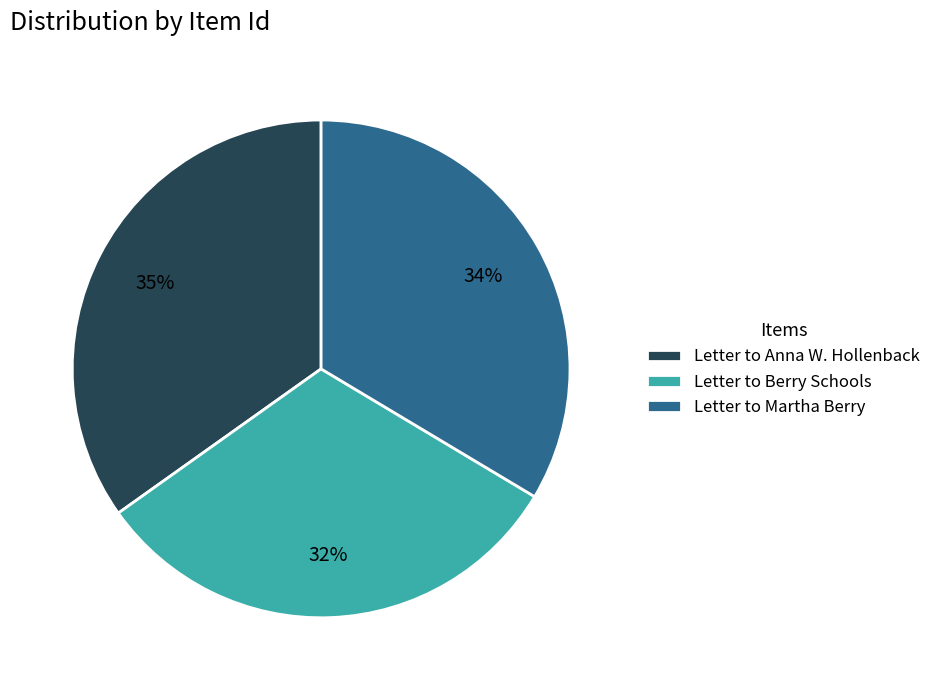

Which has a higher value, Letter to Martha Berry or Letter to Anna W. Hollenback?

Letter to Anna W. Hollenback